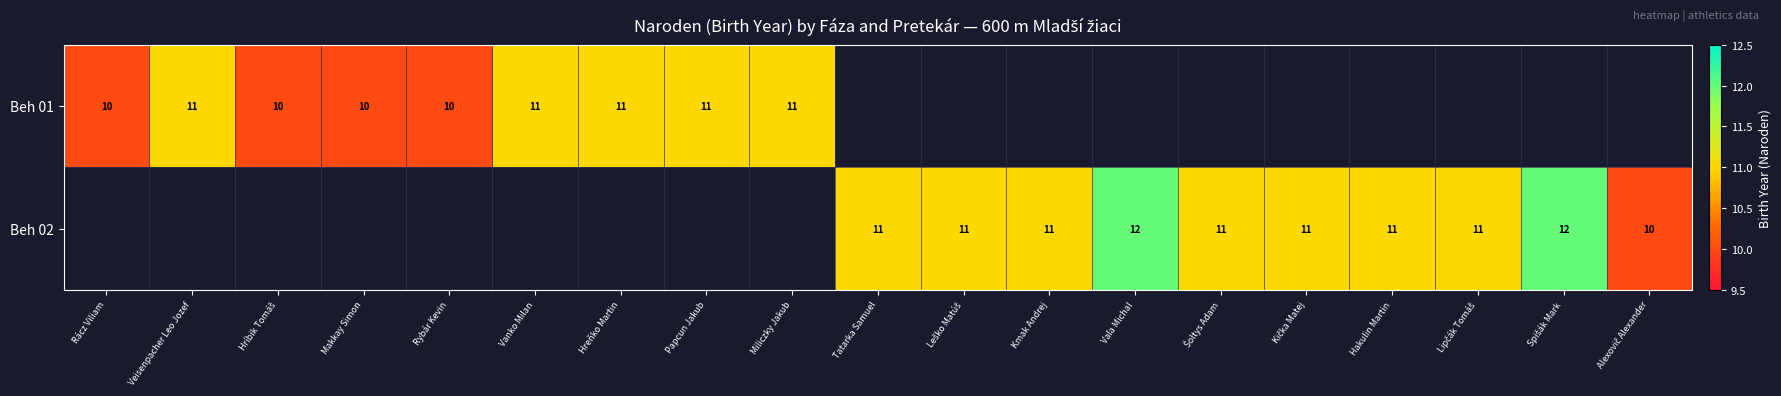

What is the minimum value shown in the chart?

10.0